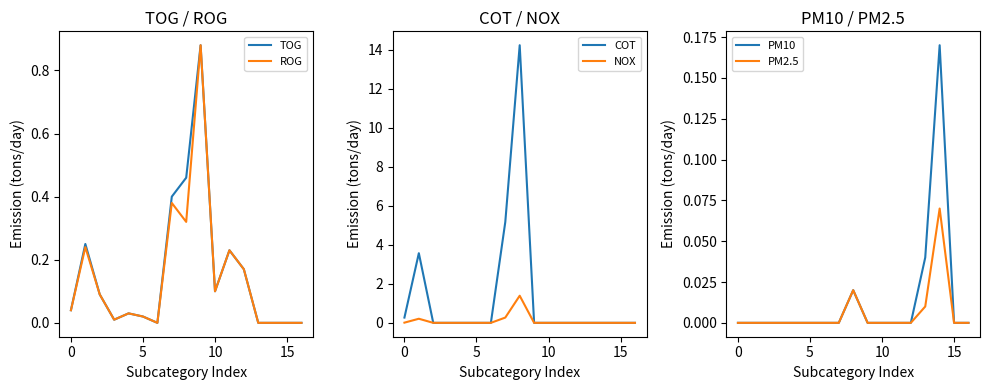

What are all the series names shown in the legend?

TOG, ROG, COT, NOX, PM10, PM2.5